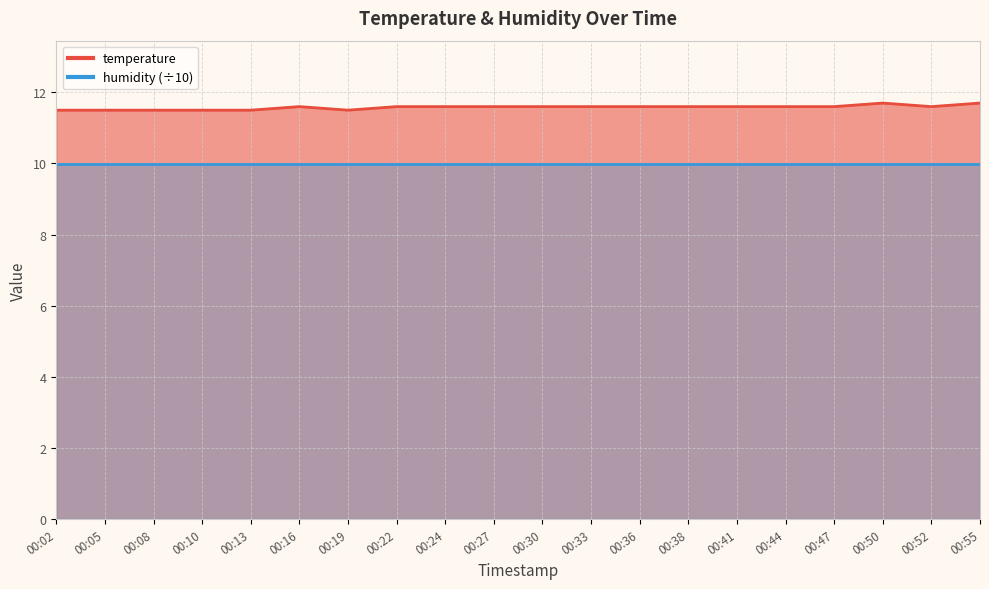

Does the chart display data point markers on the line(s)?

No